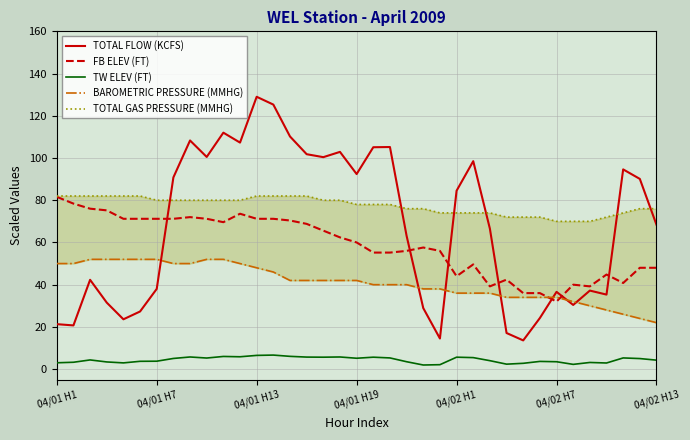

Which series ends up on top after the final intersection of BAROMETRIC PRESSURE (MMHG) and TOTAL FLOW (KCFS)?

TOTAL FLOW (KCFS)